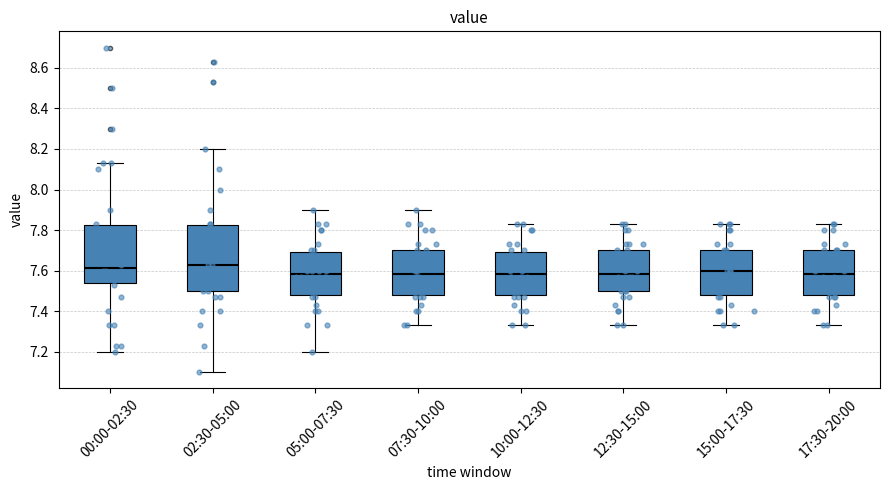

Where does the lower whisker of the box for 00:00-02:30 end on the y-axis? The values are not printed on the chart, so give them approximately, as read against the axis.

7.20